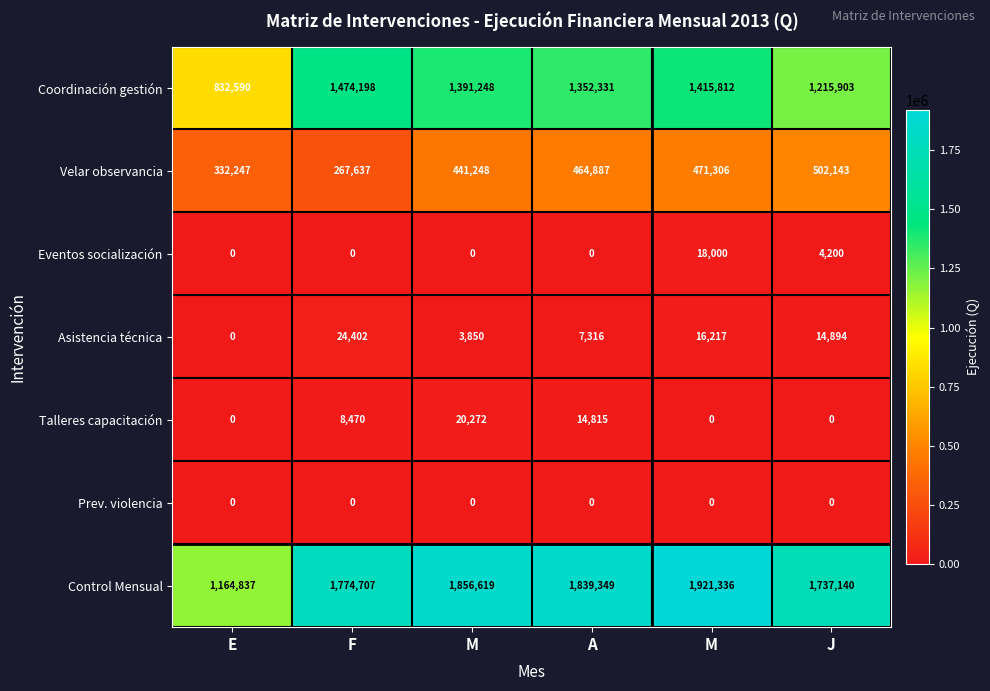

Count the number of categories in the chart.

6